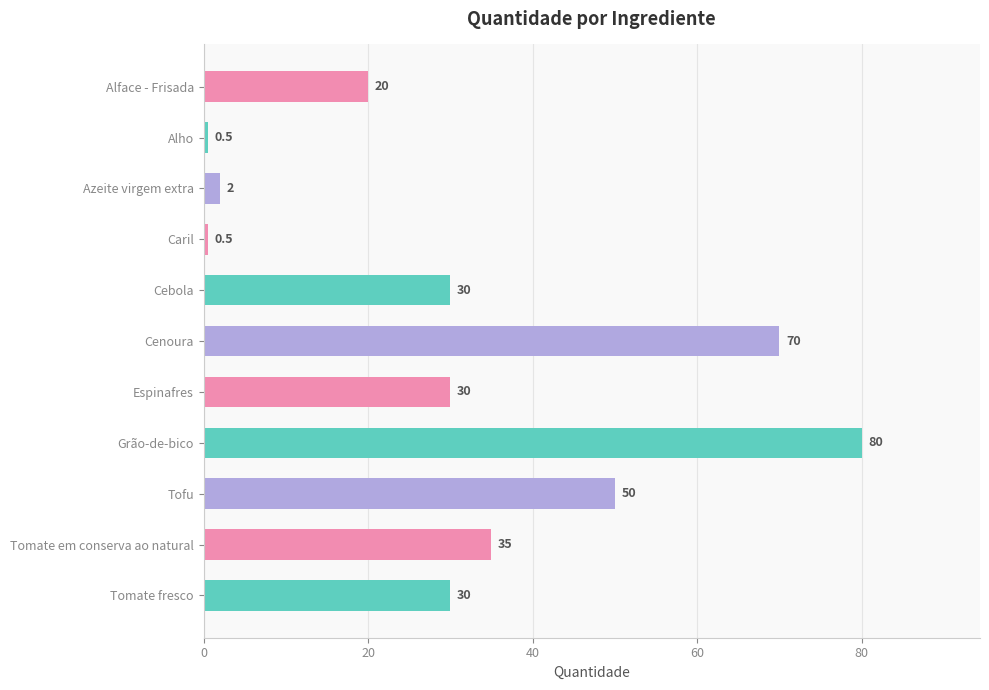

What is the value of the 3rd bar from the top?

2.0